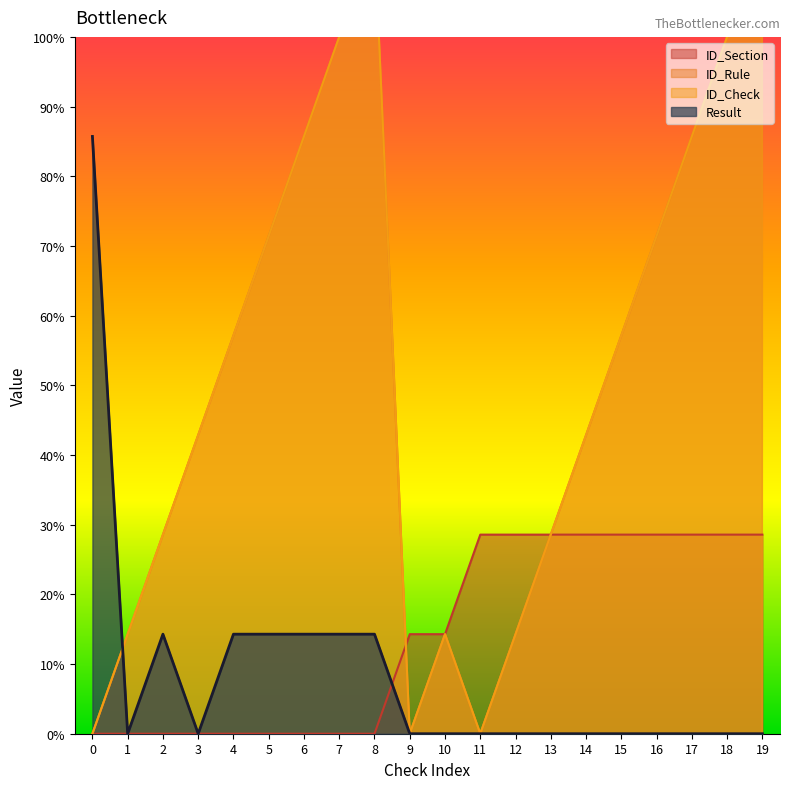

Where does the ID_Section series first go above 1?

11